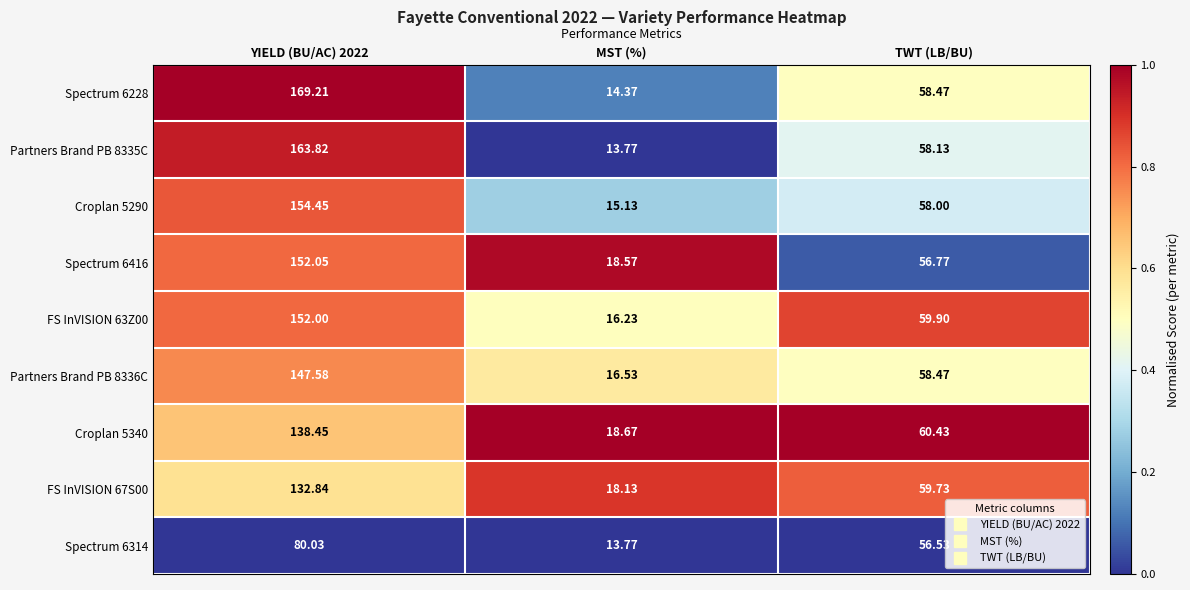

Which label corresponds to the smallest value in the chart?

MST (%)